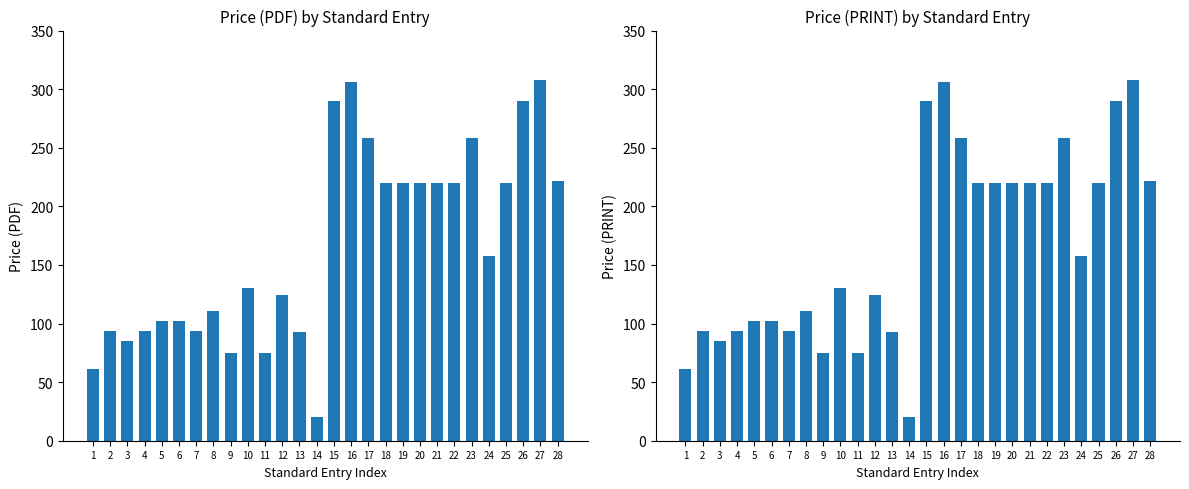

Between 22 and 18, which is larger?

22